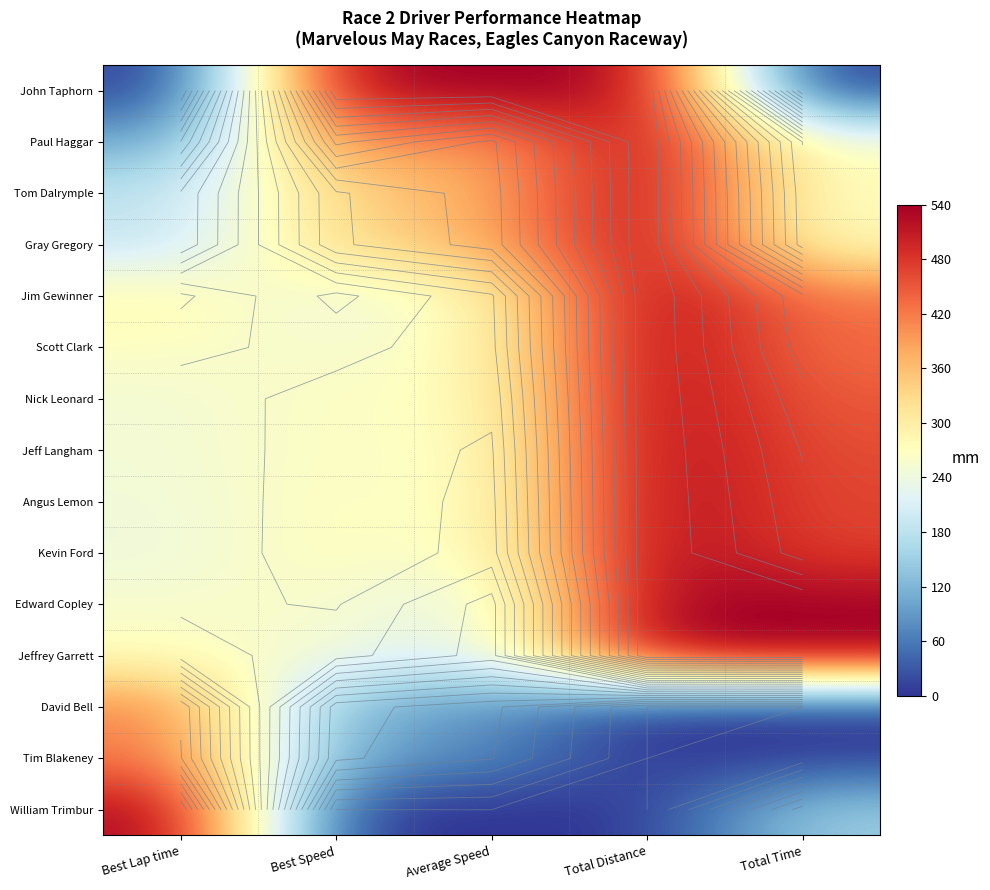

At how many categories does at least one series exceed 61?

5